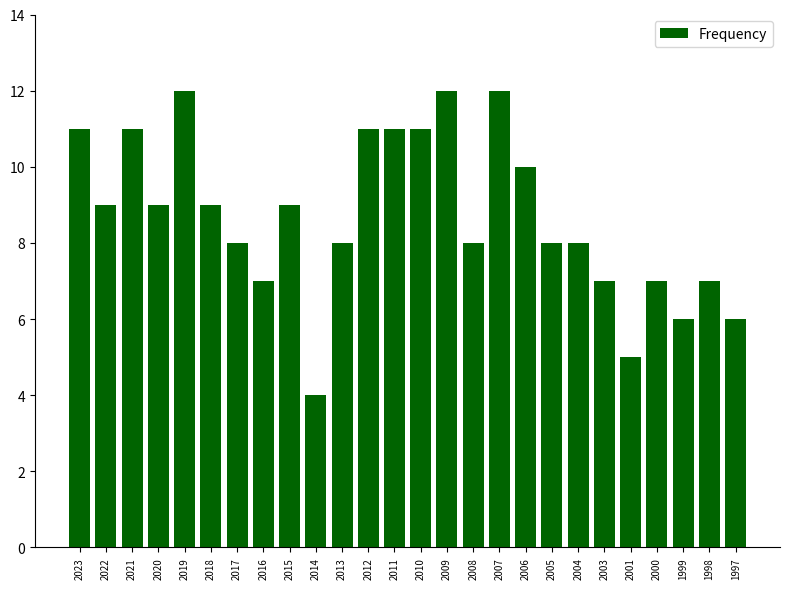

What is the approximate value at 2004?

8